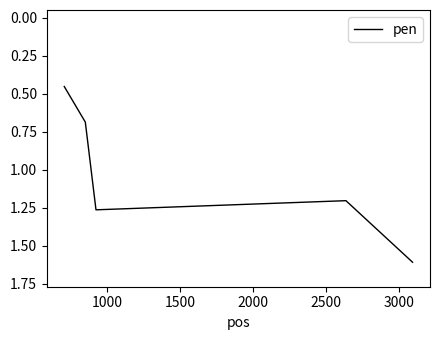

True or false: there are more than 2 points higher than both neighbors.

False